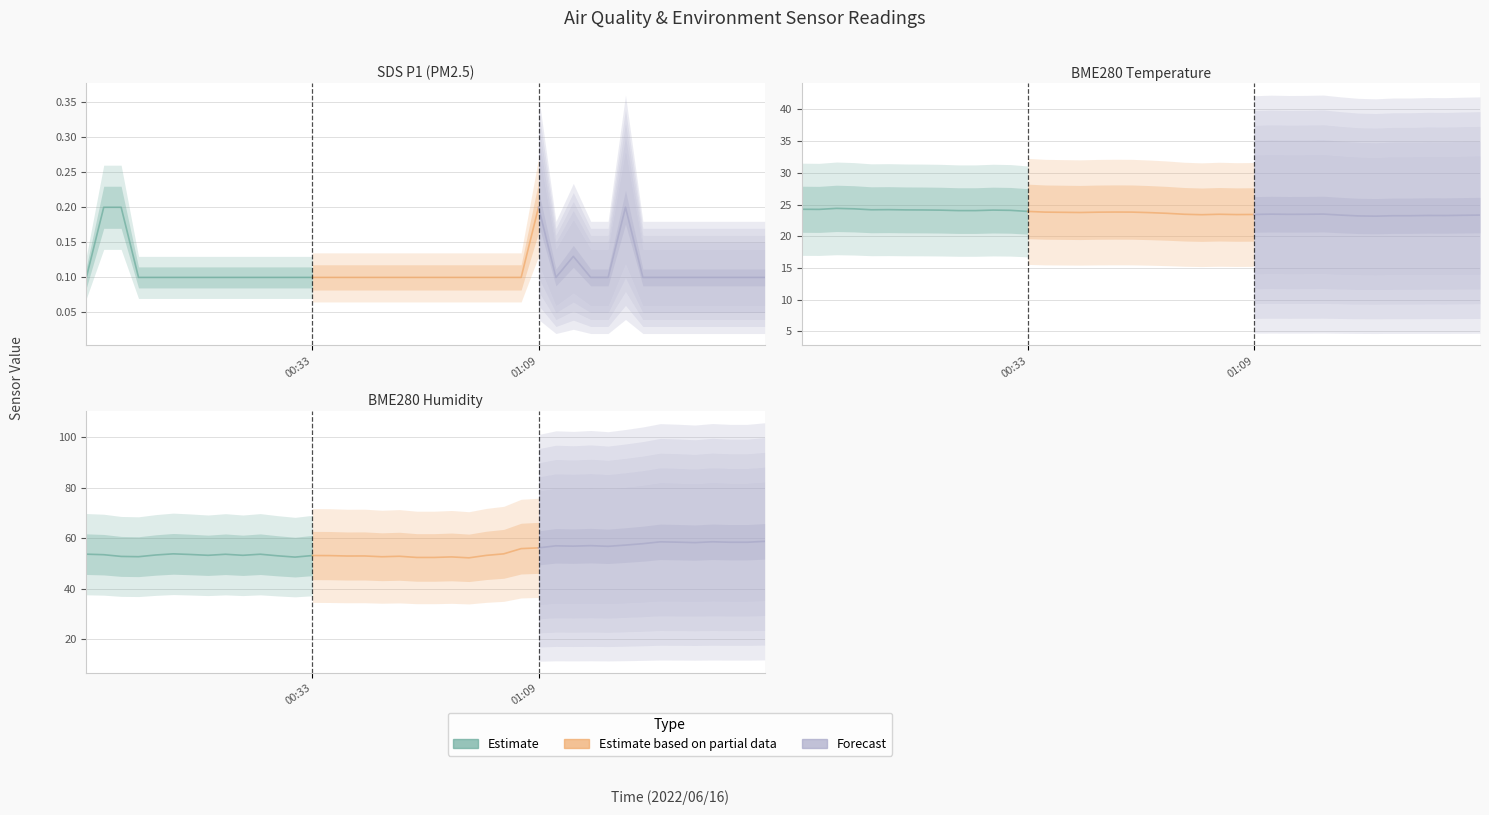

The value of Estimate at 10 is 53.7. True or false?

True